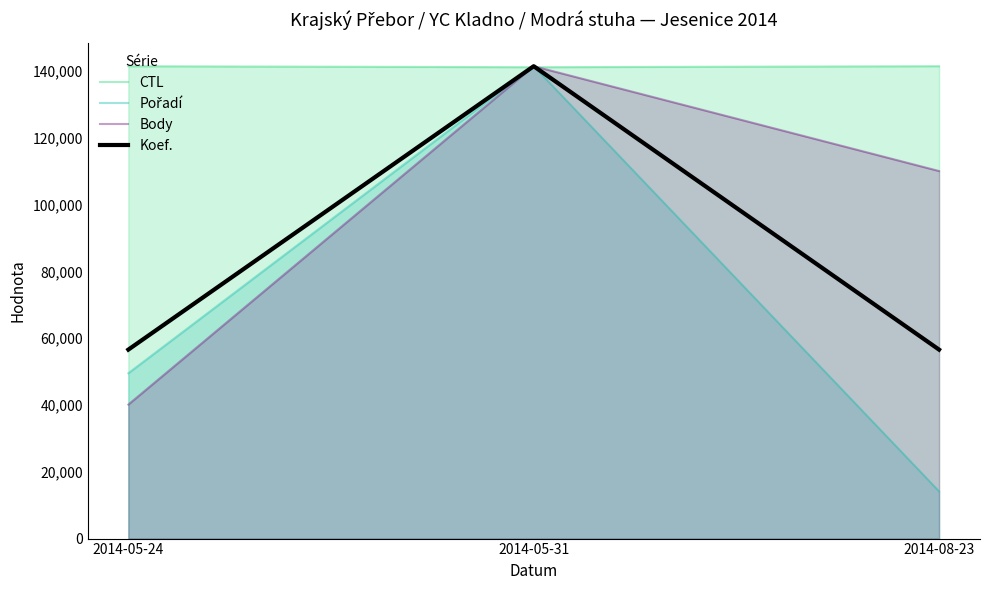

Does the chart have visible grid lines?

No